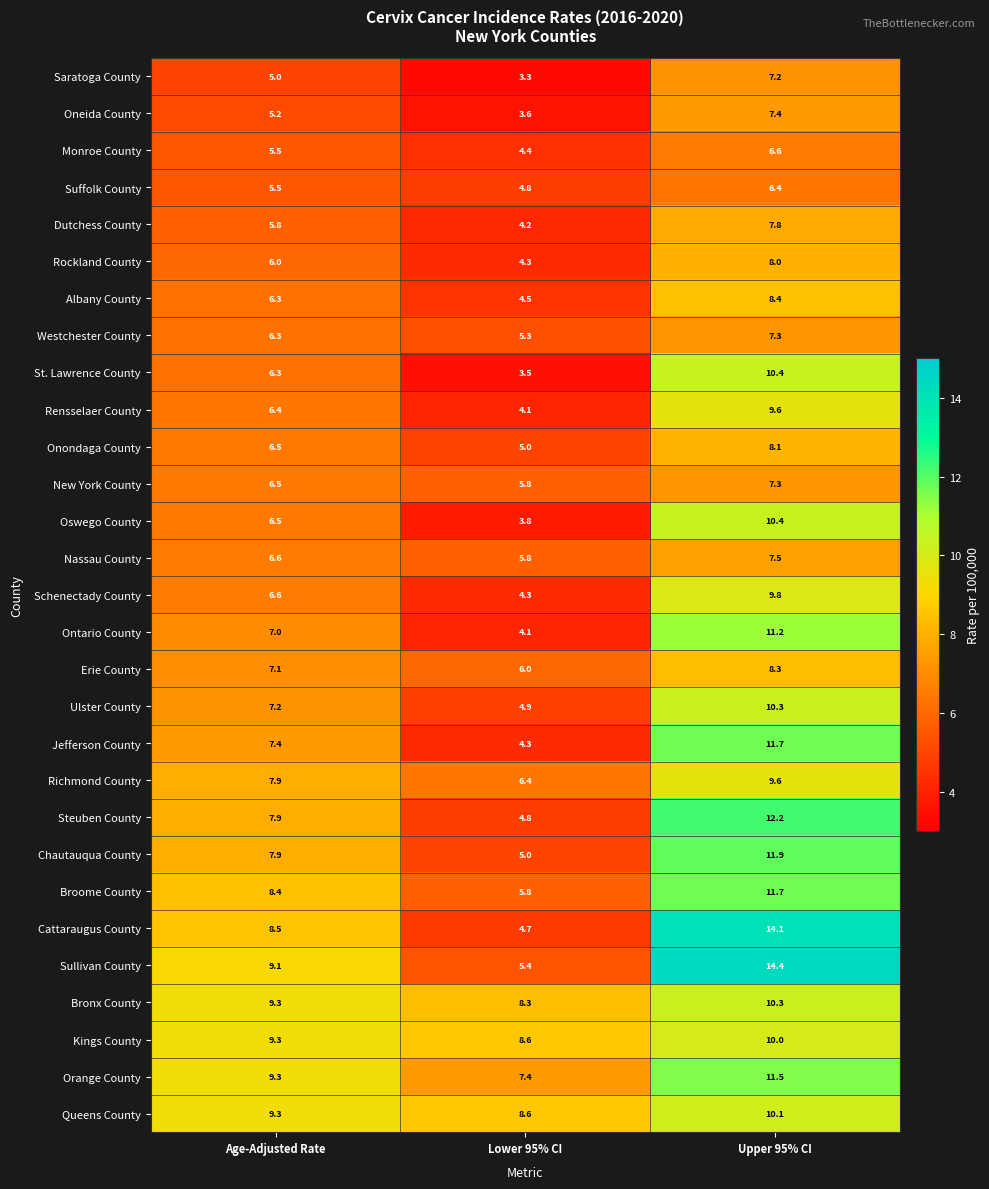

Which label corresponds to the smallest value in the chart?

Lower 95% CI